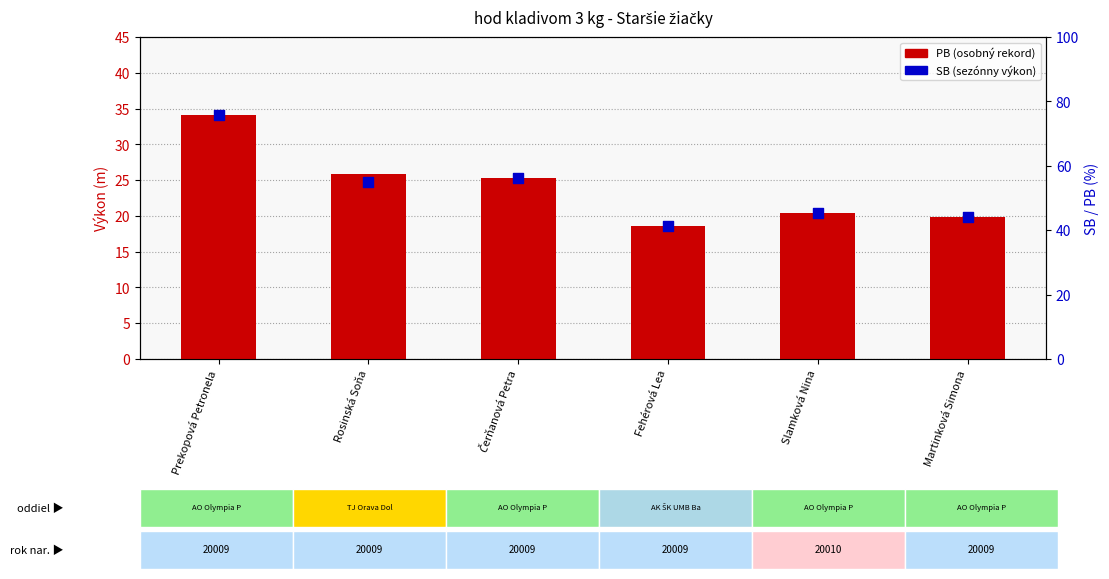

What are all the series names shown in the legend?

PB, SB